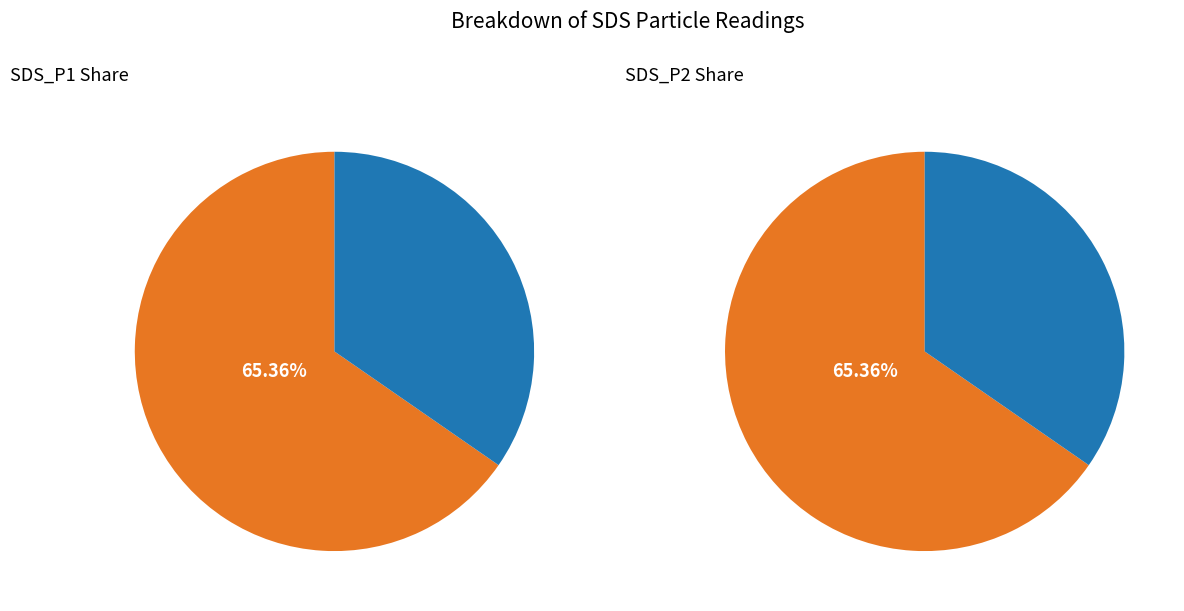

Rank the series by their maximum value, from highest to lowest.

sds_p1_values, sds_p2_values